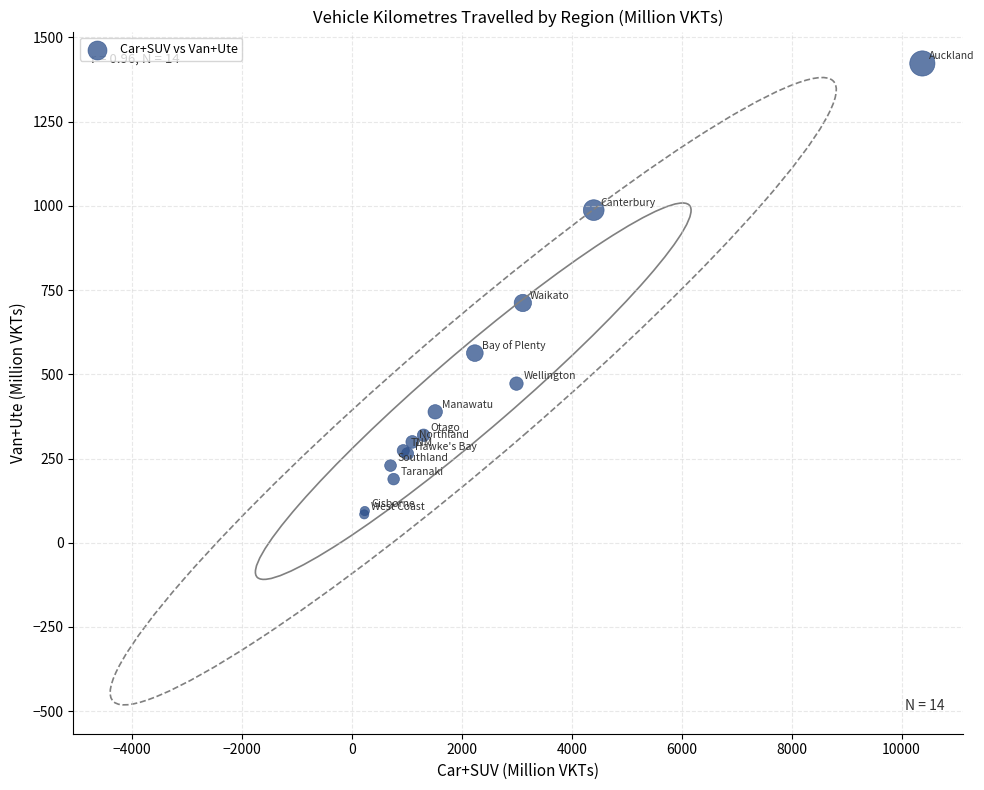

What Y value in the scatter plot is closest to 753?

711.7